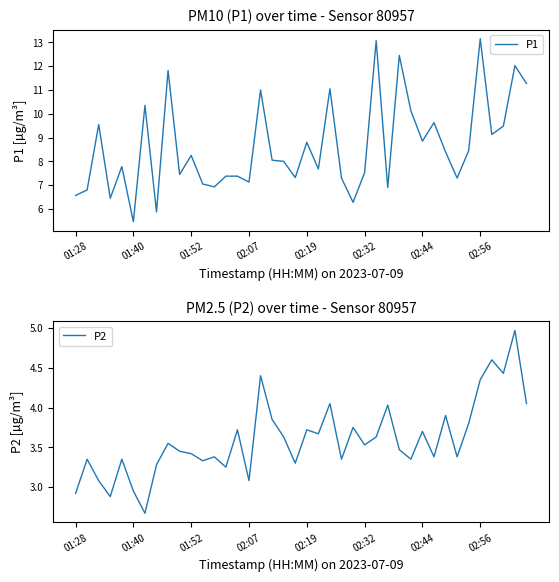

True or false: P2 has more than 0 interior local peaks.

True